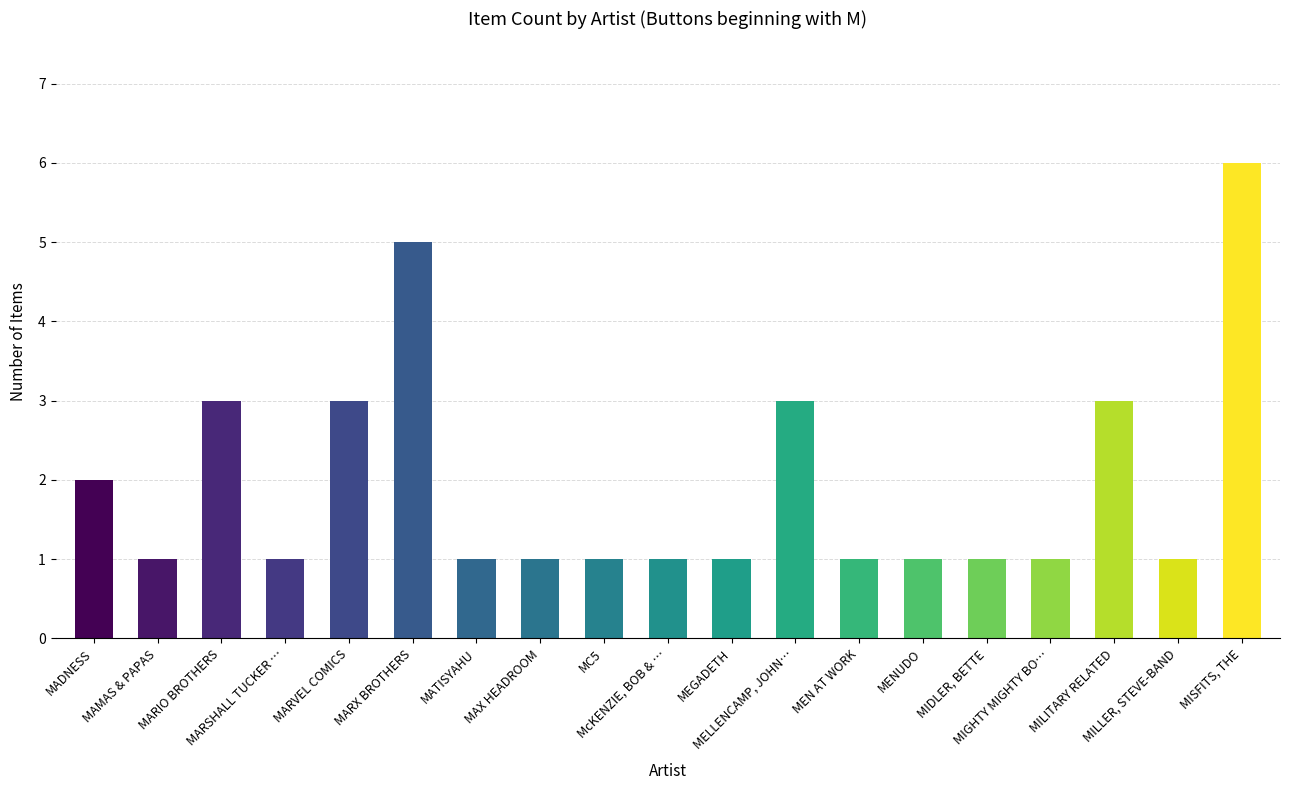

Reading left to right, what are all the values shown in this chart?

2	1	3	1	3	5	1	1	1	1	1	3	1	1	1	1	3	1	6